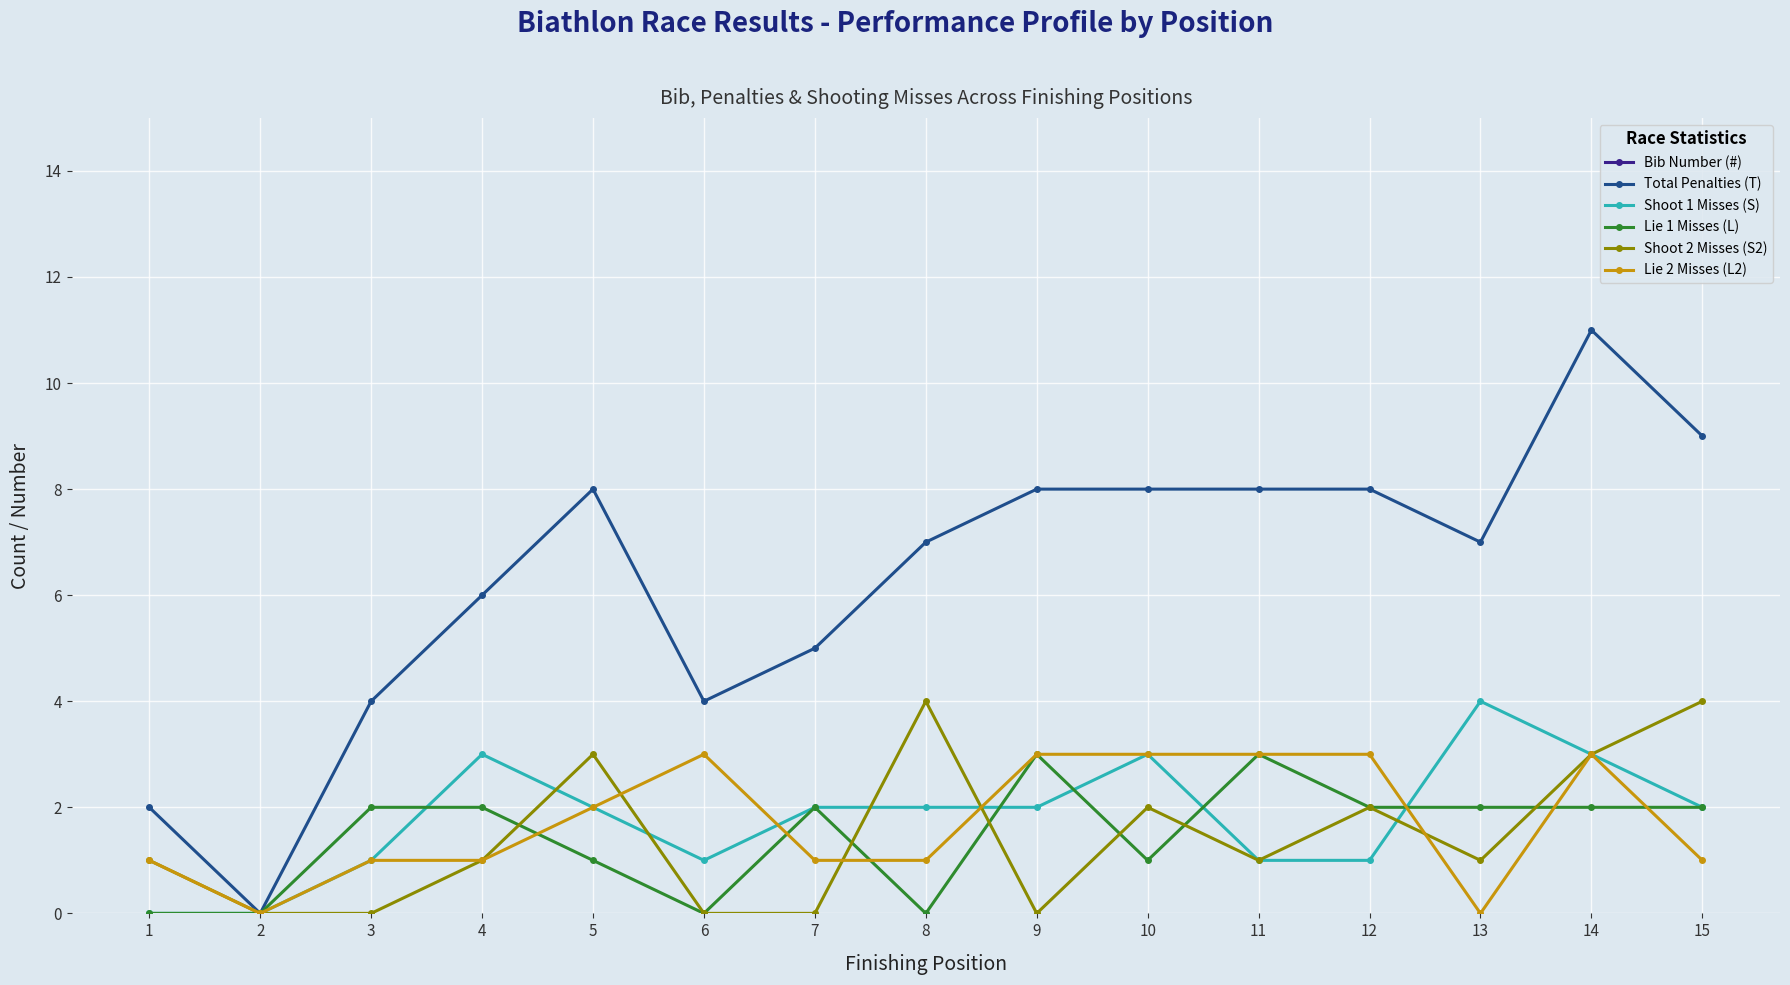

Where is Lie 2 Misses (L2) nearest to the value 1?

1